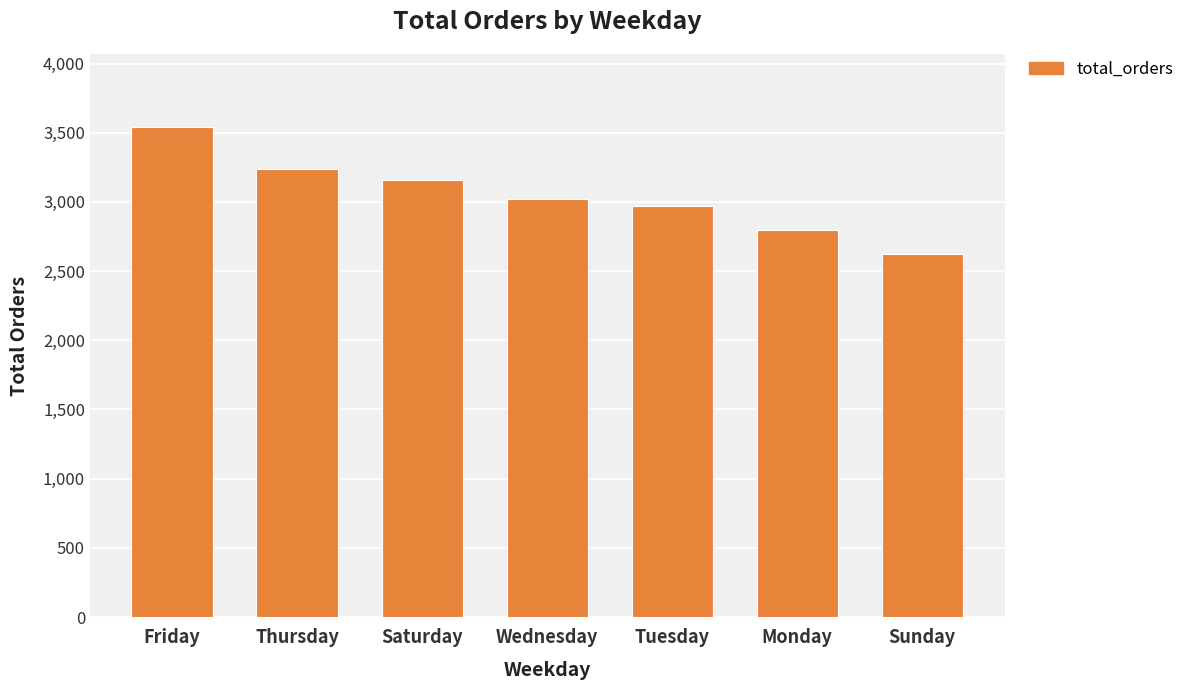

Reading left to right, list all the values displayed in this chart.

Friday=3538	Thursday=3239	Saturday=3158	Wednesday=3024	Tuesday=2973	Monday=2794	Sunday=2624